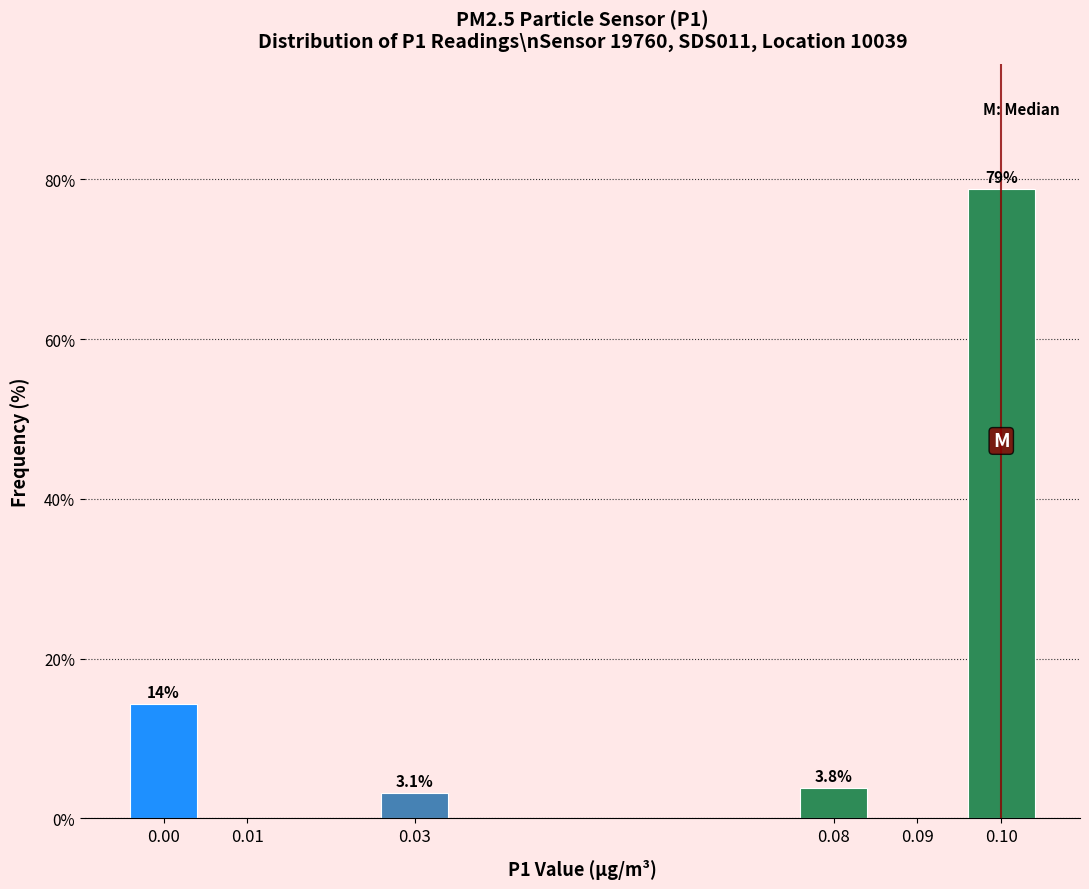

Reading right to left, transcribe all the data shown in this chart.

0.10=78.8	0.09=0.0	0.08=3.8	0.03=3.1	0.01=0.0	0.00=14.4